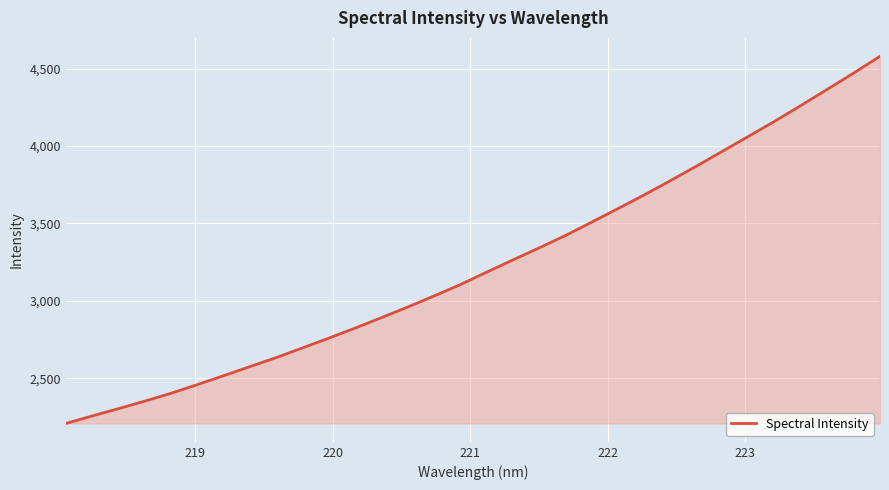

What is the smallest value displayed?

2208.1